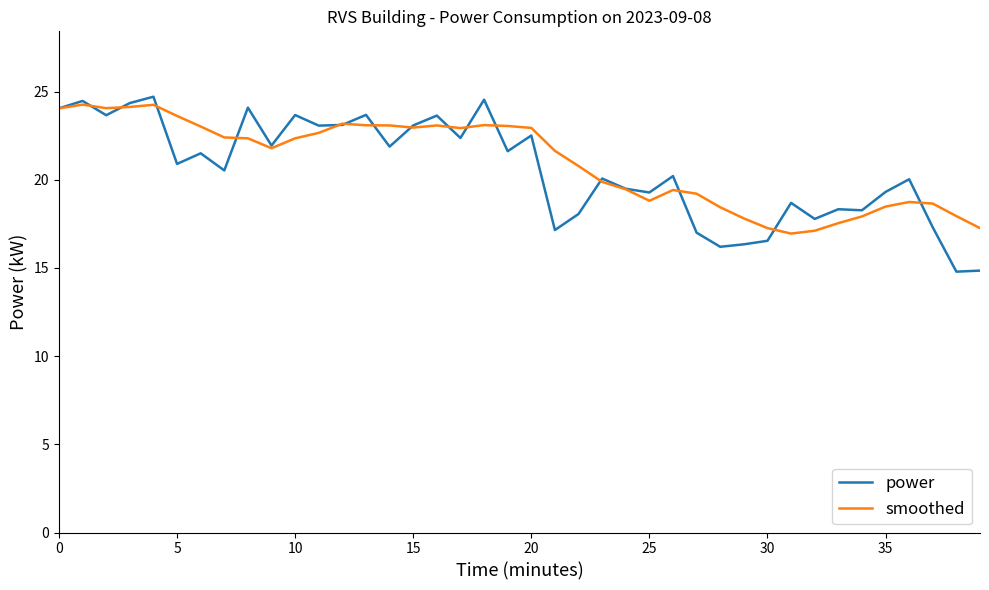

Is this an area chart (filled region under the line)?

No